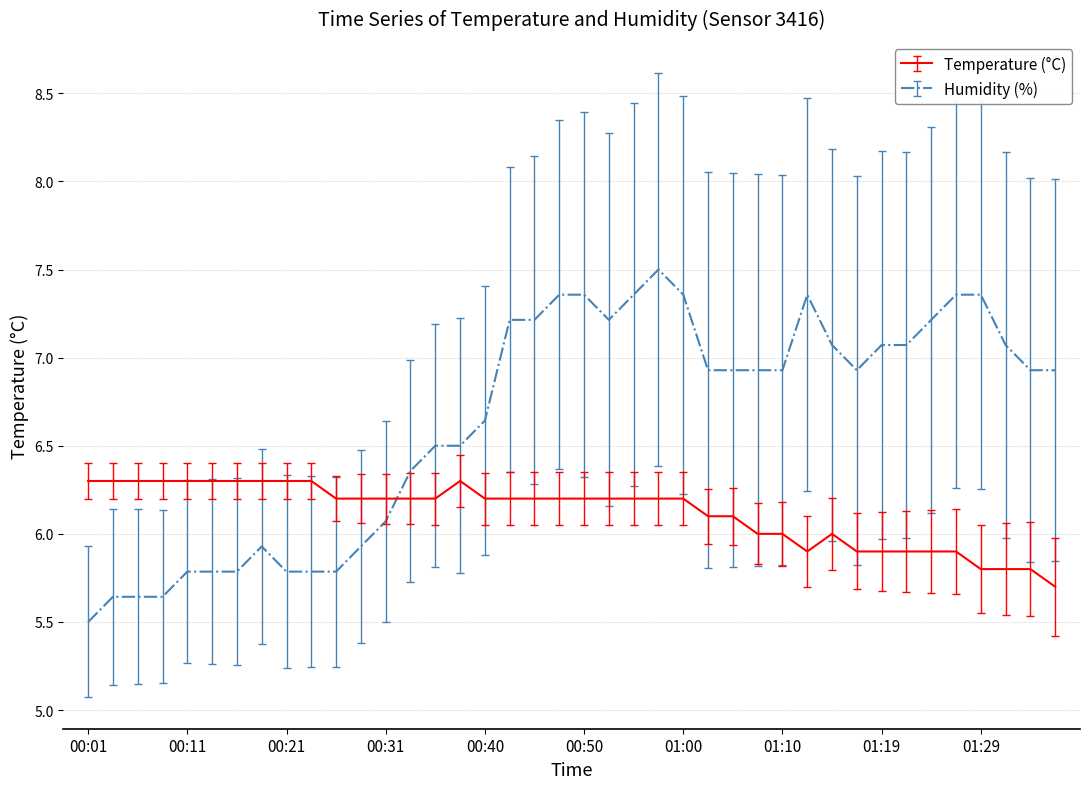

Which series has the largest range (max minus min)?

Humidity (%)